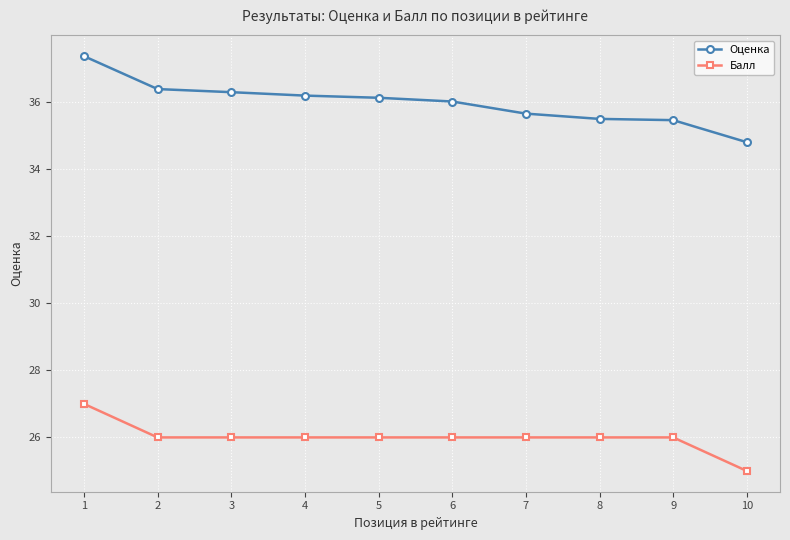

Reading right to left, what are all the values shown in this chart?

Оценка: 34.8	35.5	35.5	35.6	36.0	36.1	36.2	36.3	36.4	37.4
Балл: 25.0	26.0	26.0	26.0	26.0	26.0	26.0	26.0	26.0	27.0